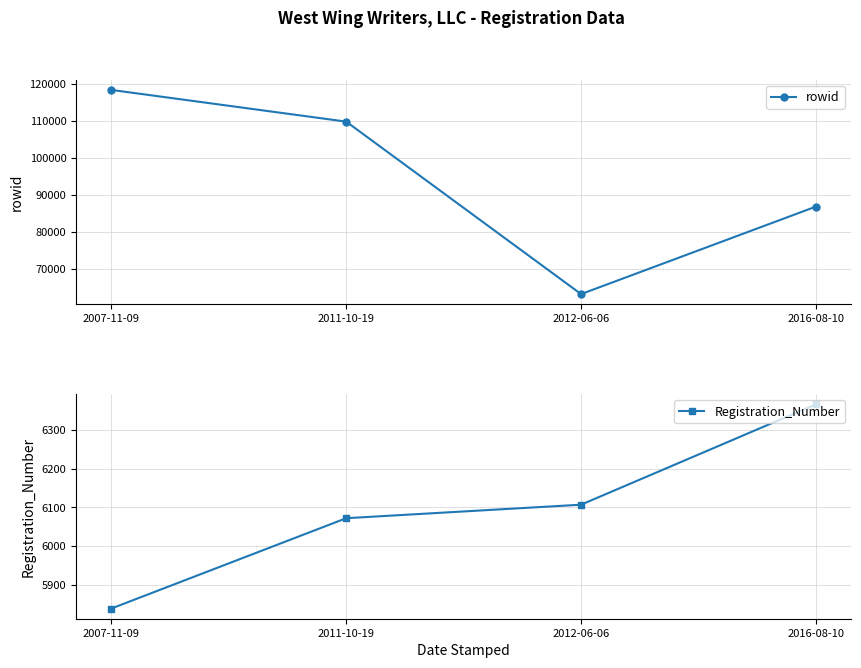

Which series has the largest range (max minus min)?

rowid